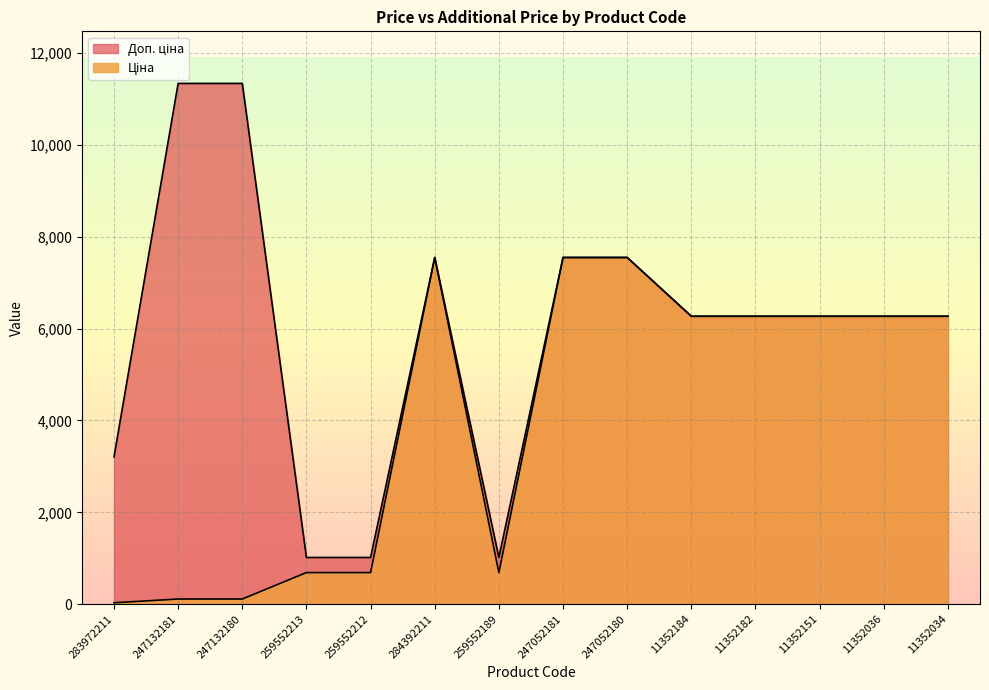

List the series in order of their overall mean, highest first.

Доп. ціна, Ціна